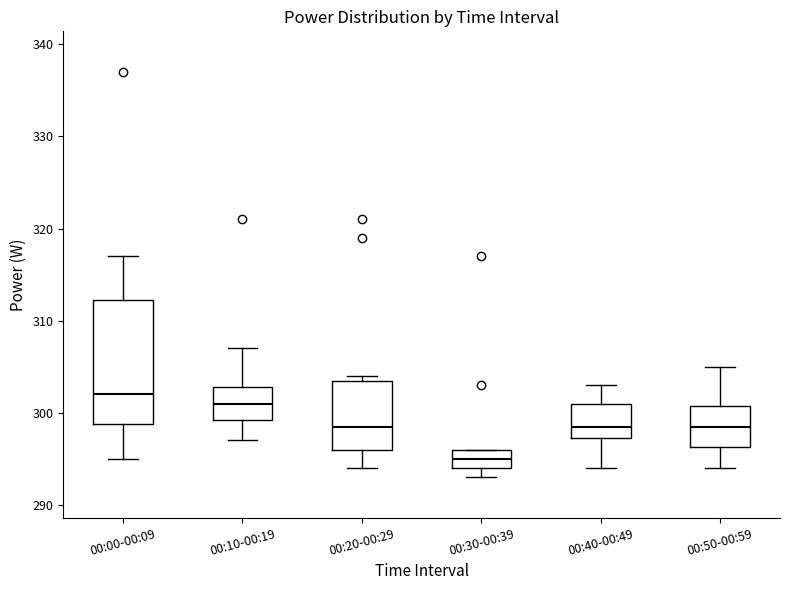

Which box is the tallest, from its lower edge to its upper edge?

00:00-00:09